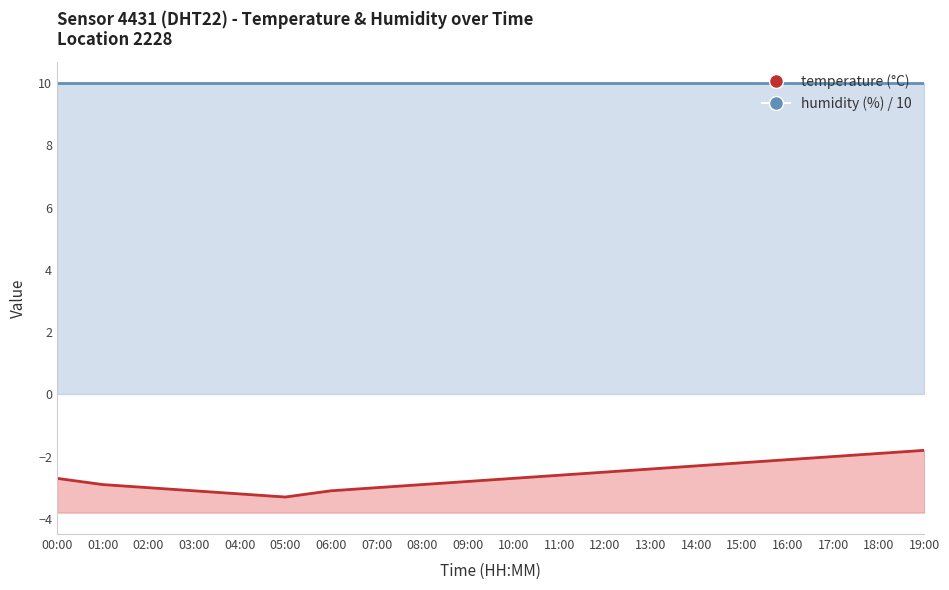

What is the difference between the maximum and minimum values?

1.5